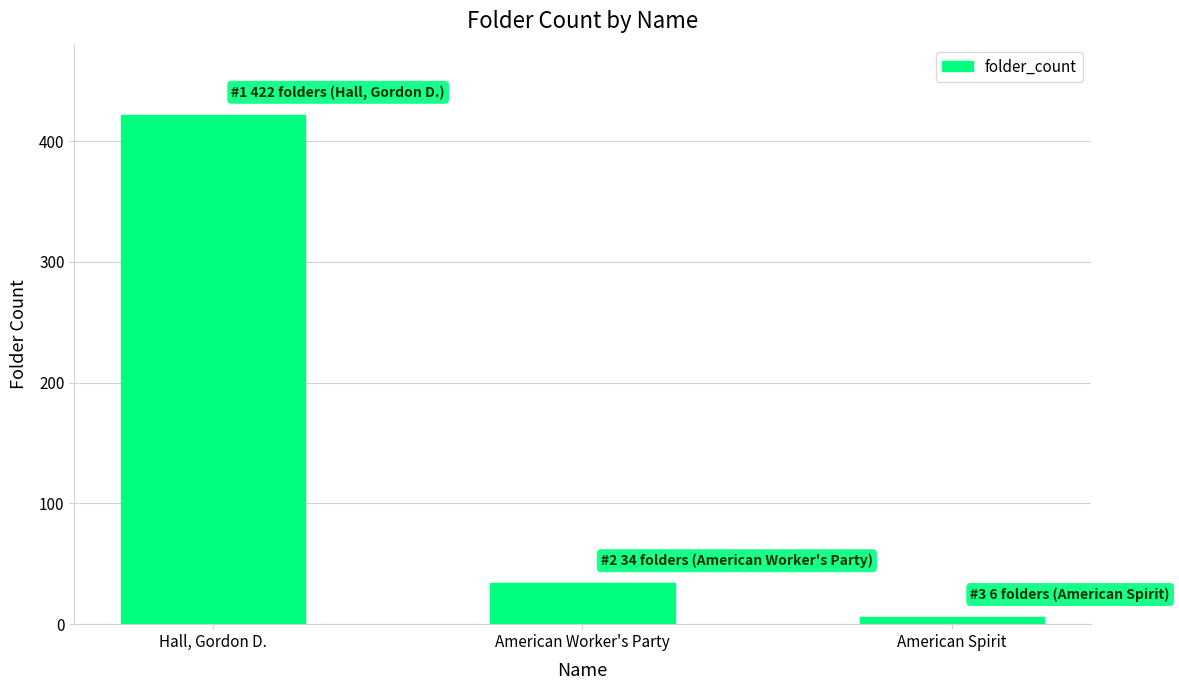

What is the sum of all values?

462